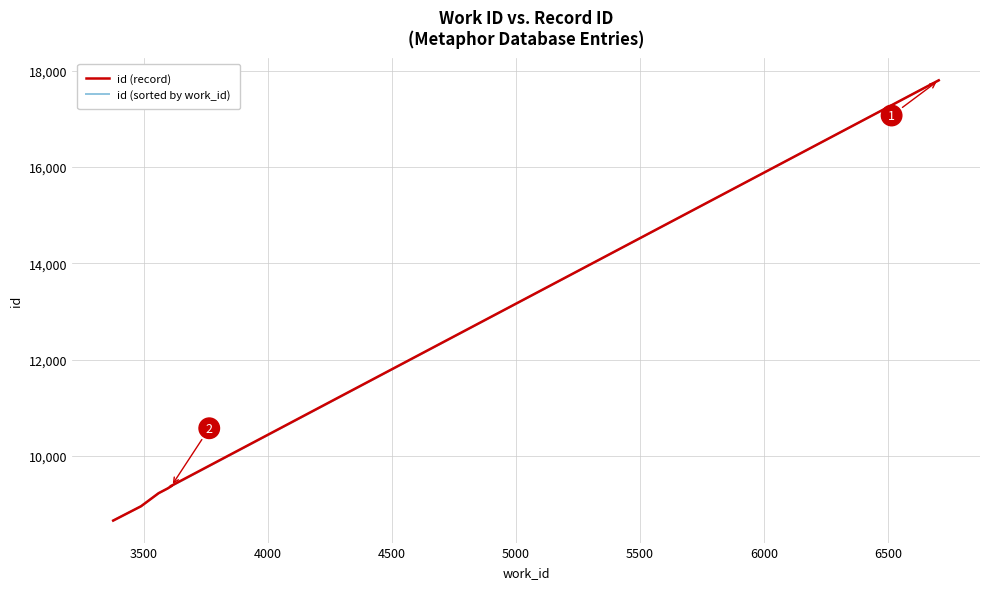

What is the highest value of the id (sorted by work_id) series?

17804